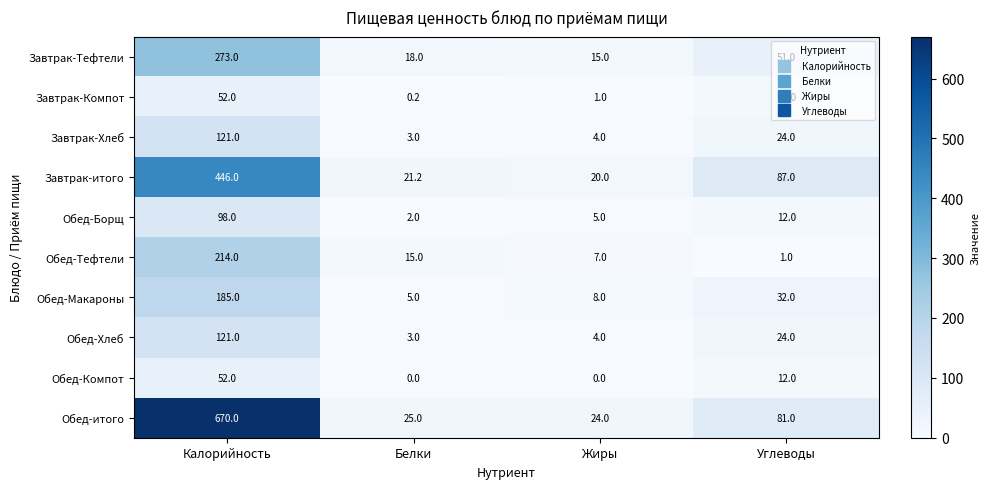

What is the difference between the second highest and second lowest values in the Завтрак-итого series?

65.8